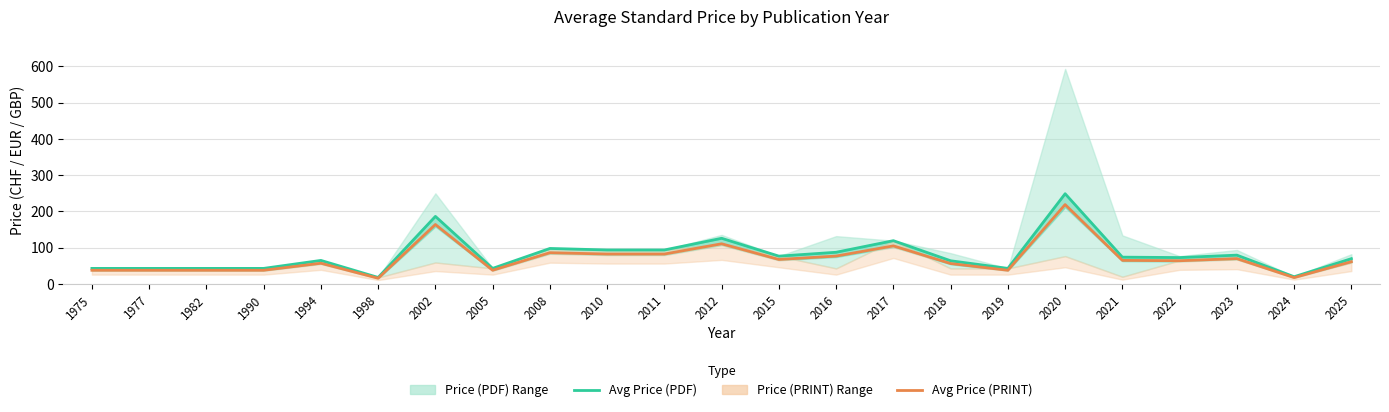

Which has a higher value, 2010 or 2011?

2010